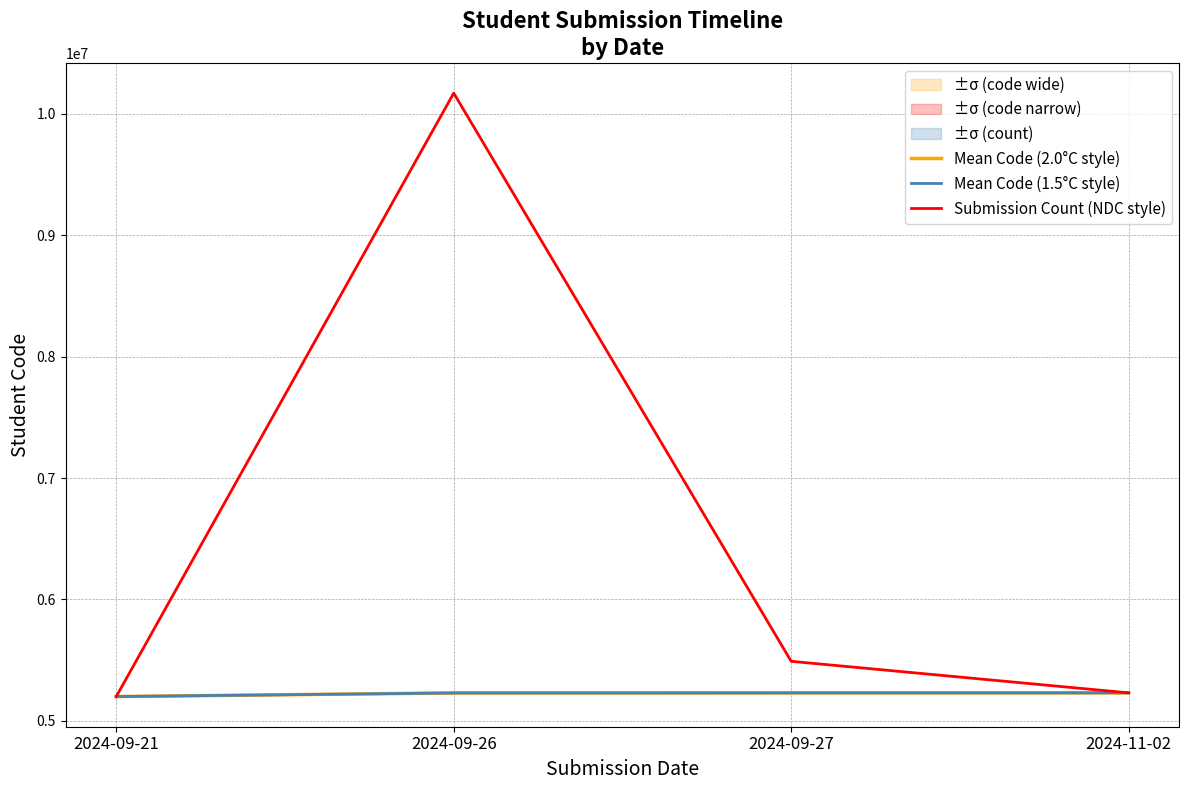

What are all the series names shown in the legend?

Mean Code (2.0°C style), Mean Code (1.5°C style), Submission Count (NDC style)